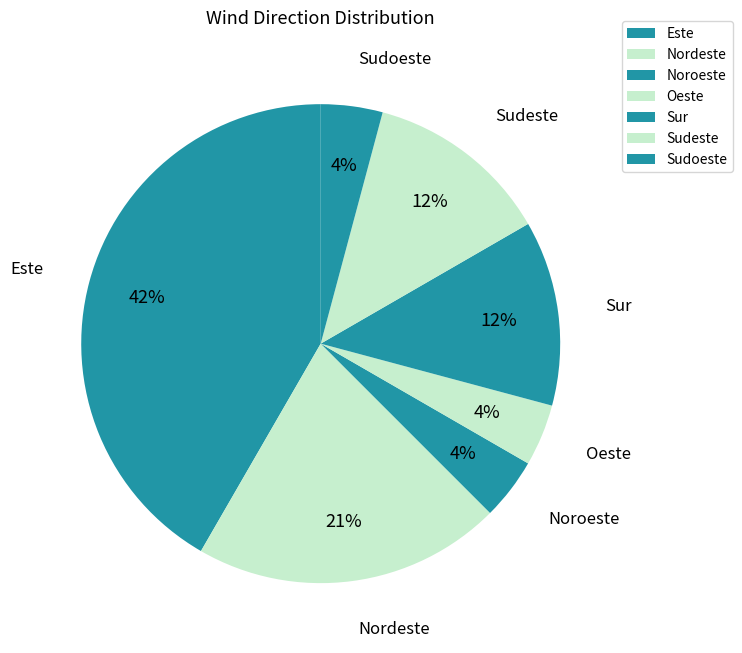

How many slices are in this pie chart?

7